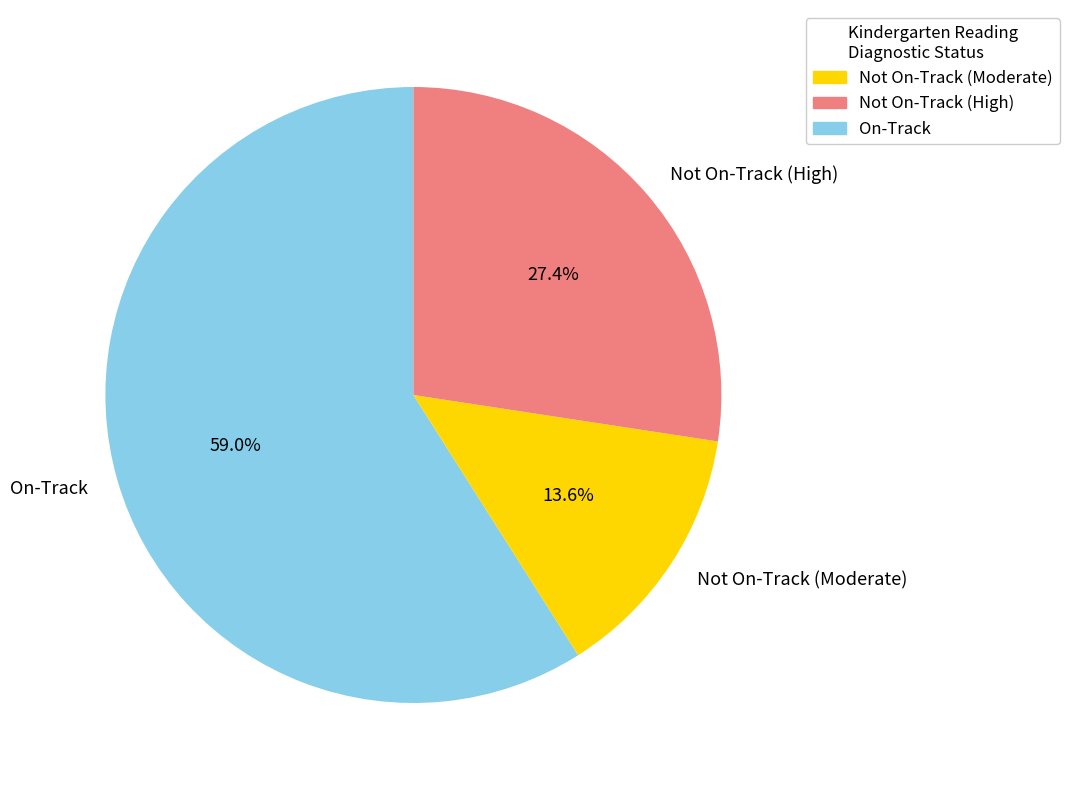

How many segments does this pie chart have?

3